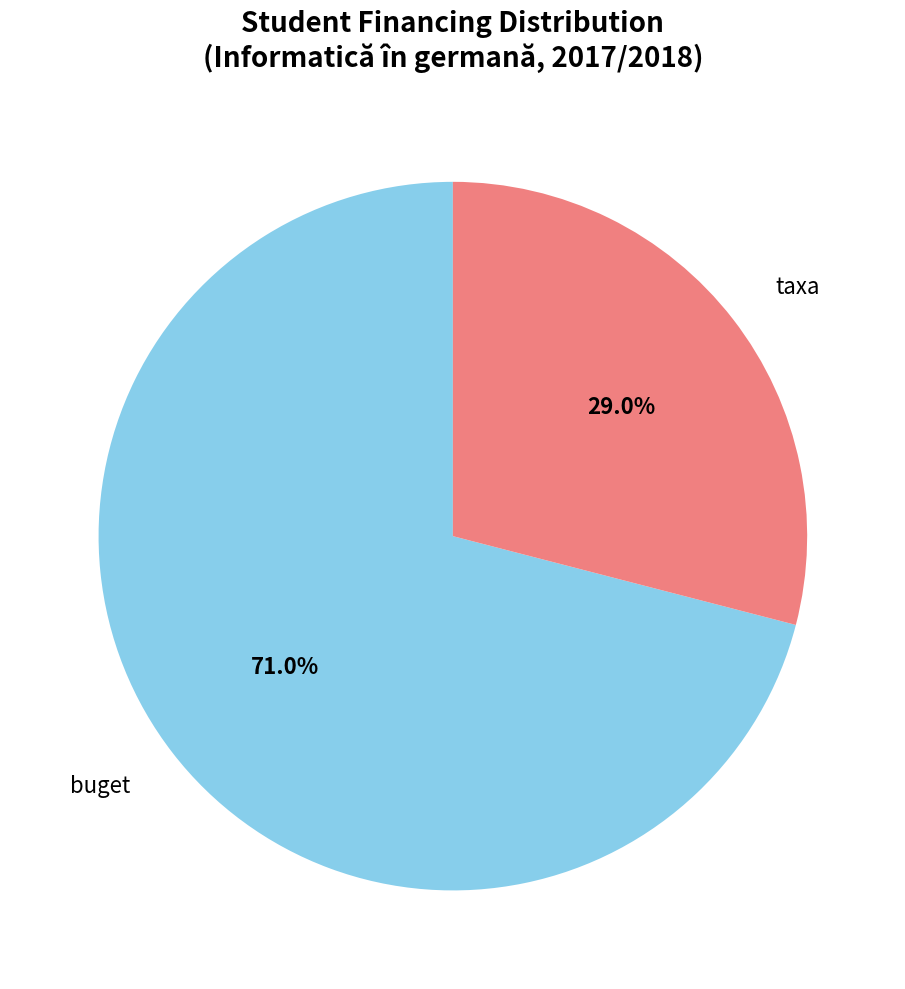

How many slices are in this pie chart?

2